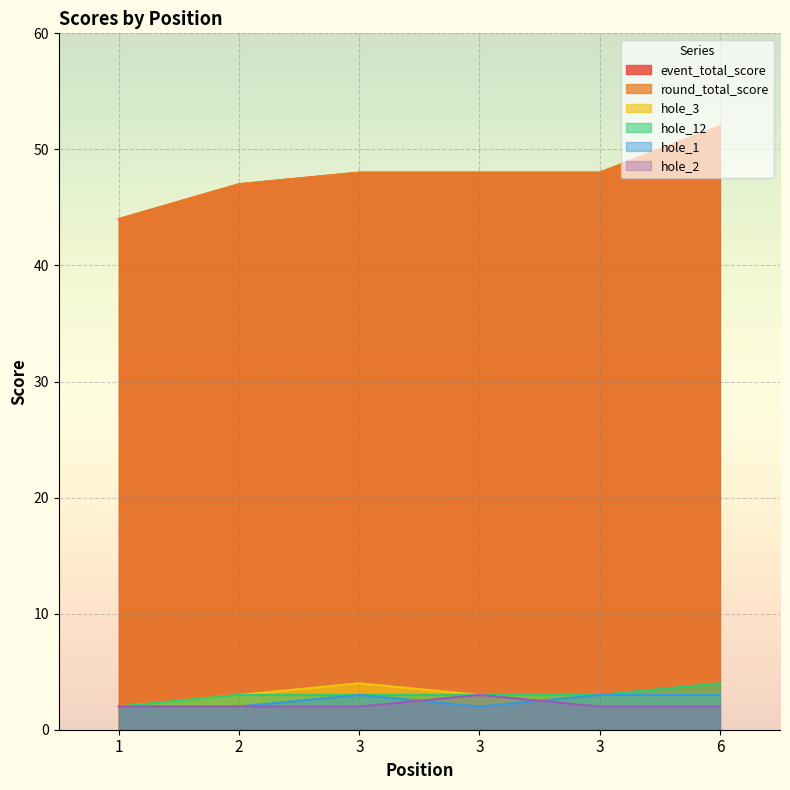

At how many categories does at least one series exceed 46?

5